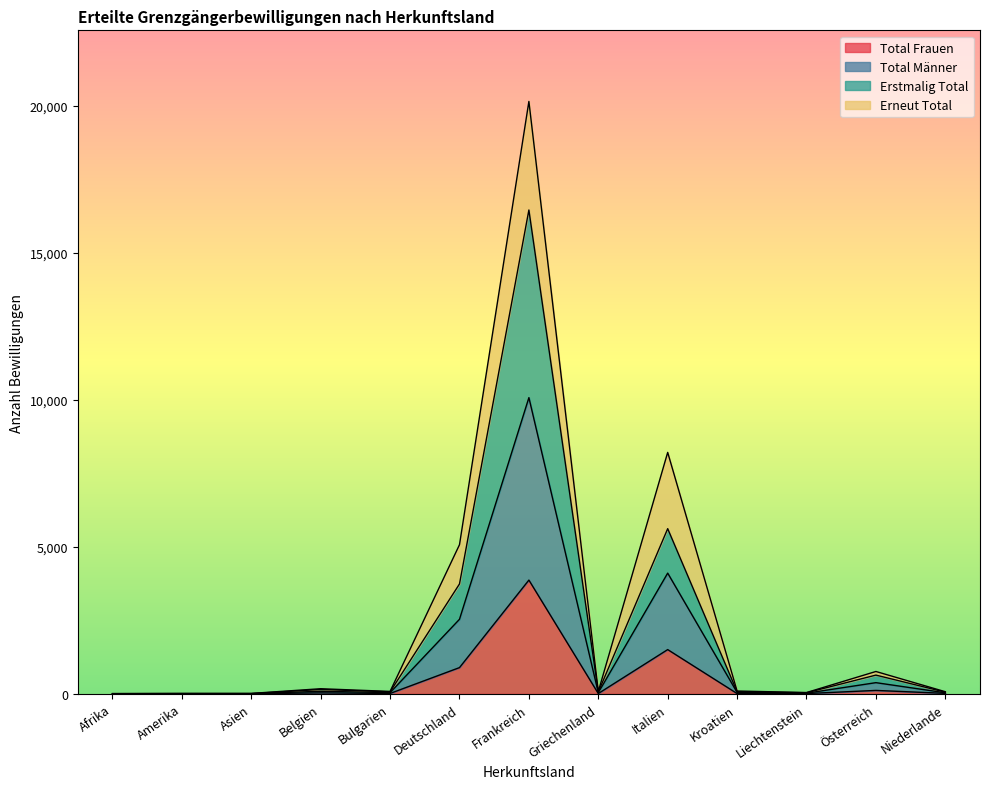

True or false: Total Männer and Total Frauen cross at least once.

False